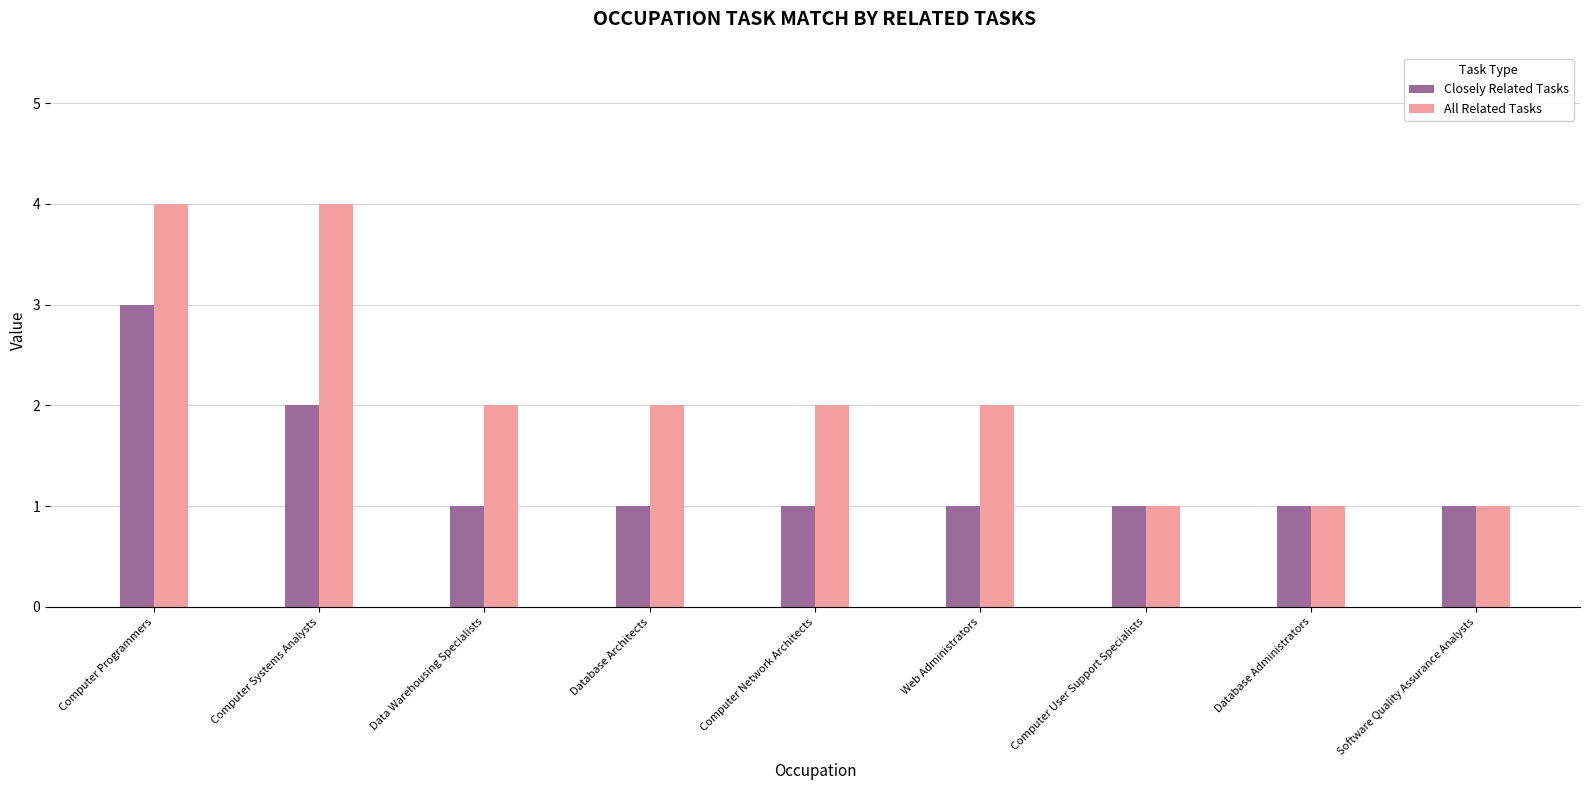

What is the average value of the All Related Tasks series?

2